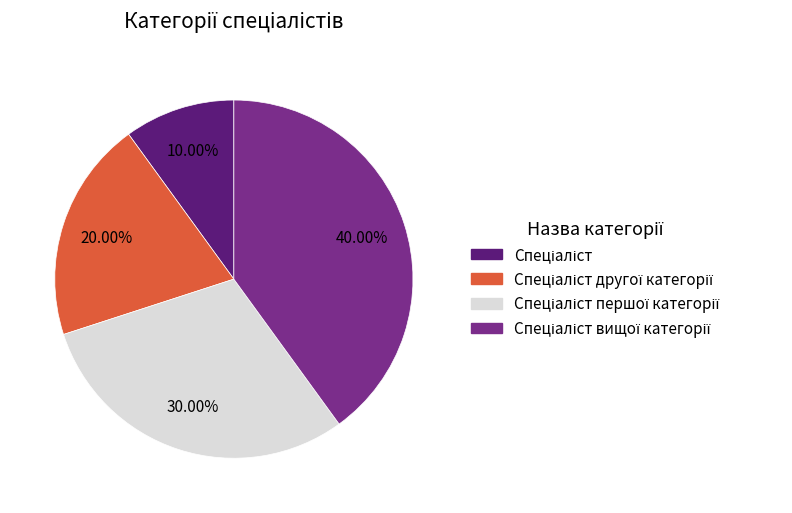

Is there any slice that represents more than half of the pie?

No